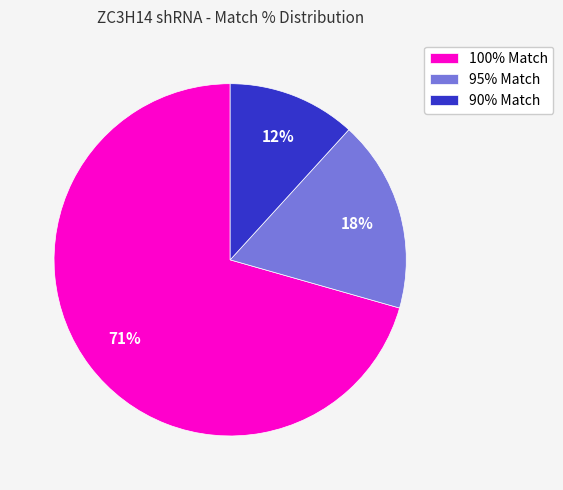

Combined, do 90% Match and 100% Match account for over 50%?

Yes